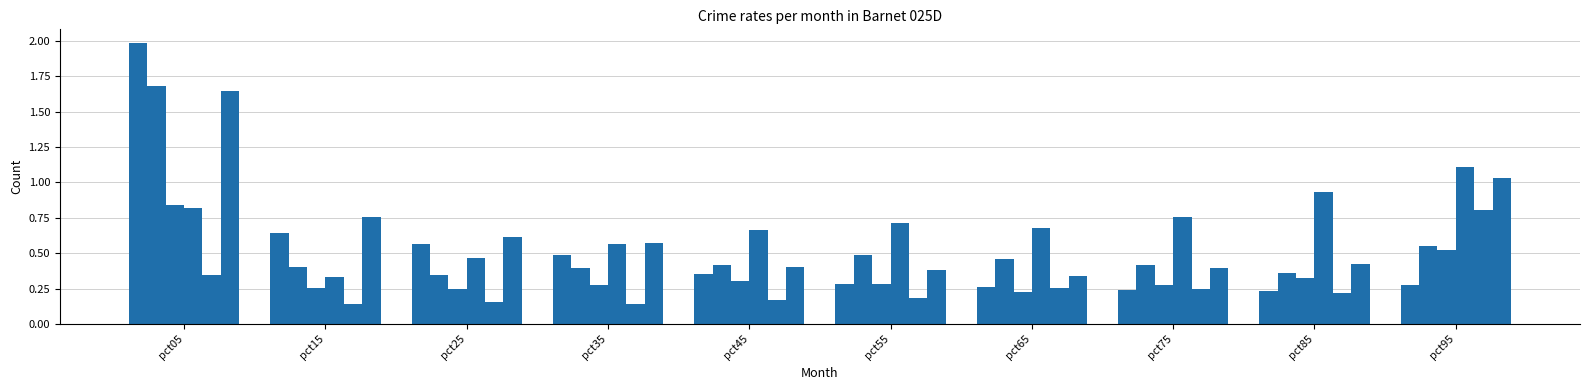

The Jan series shows 0.3 at pct65. True or false?

True